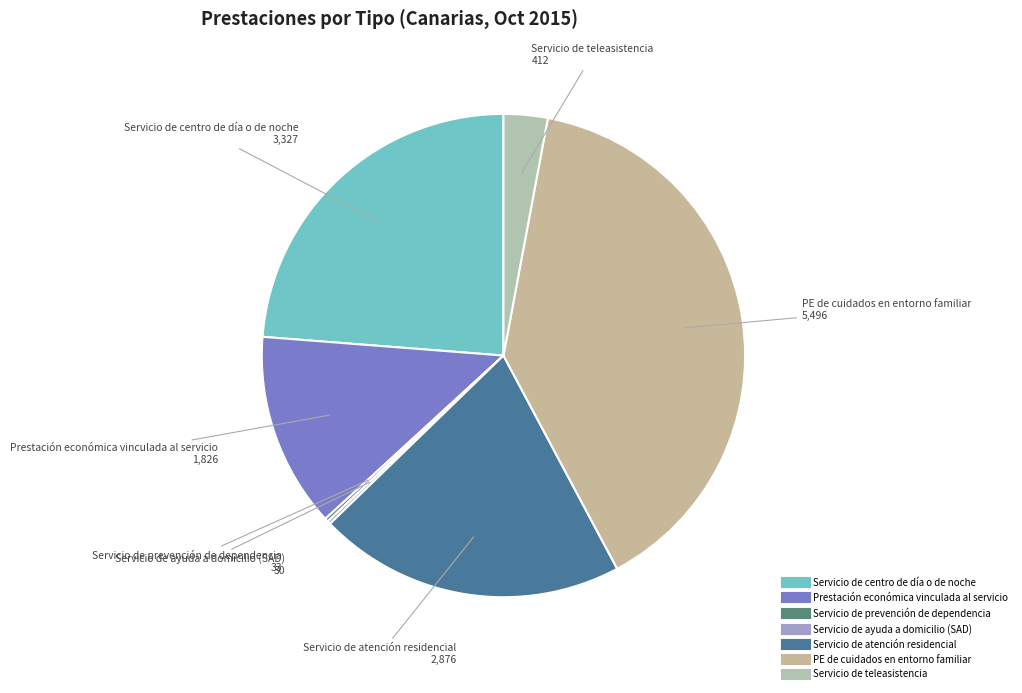

Which slice is the largest?

PE de cuidados en entorno familiar